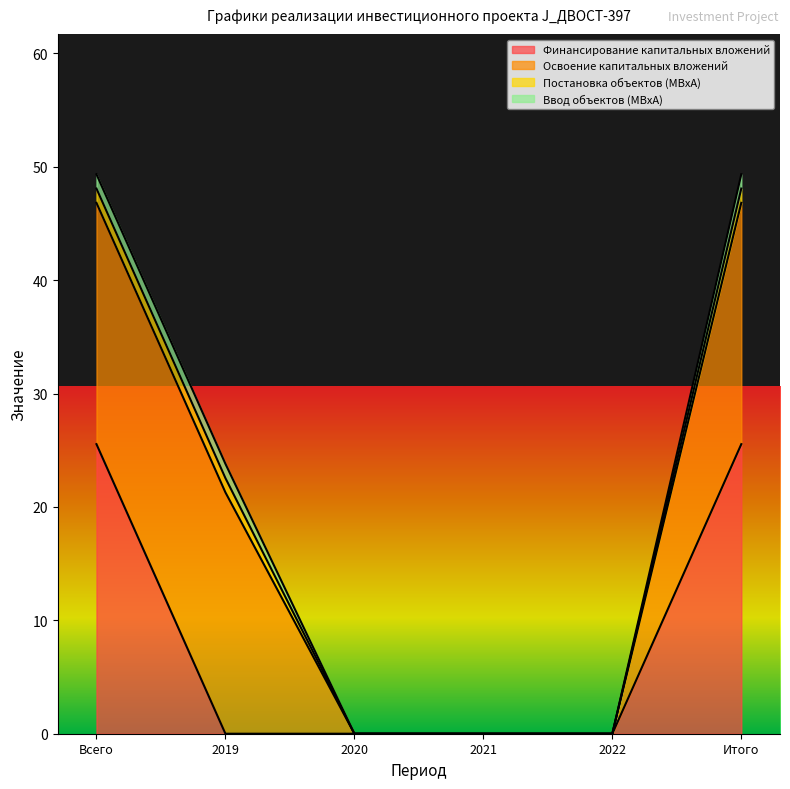

What is the label of the 3rd point from the right?

2021